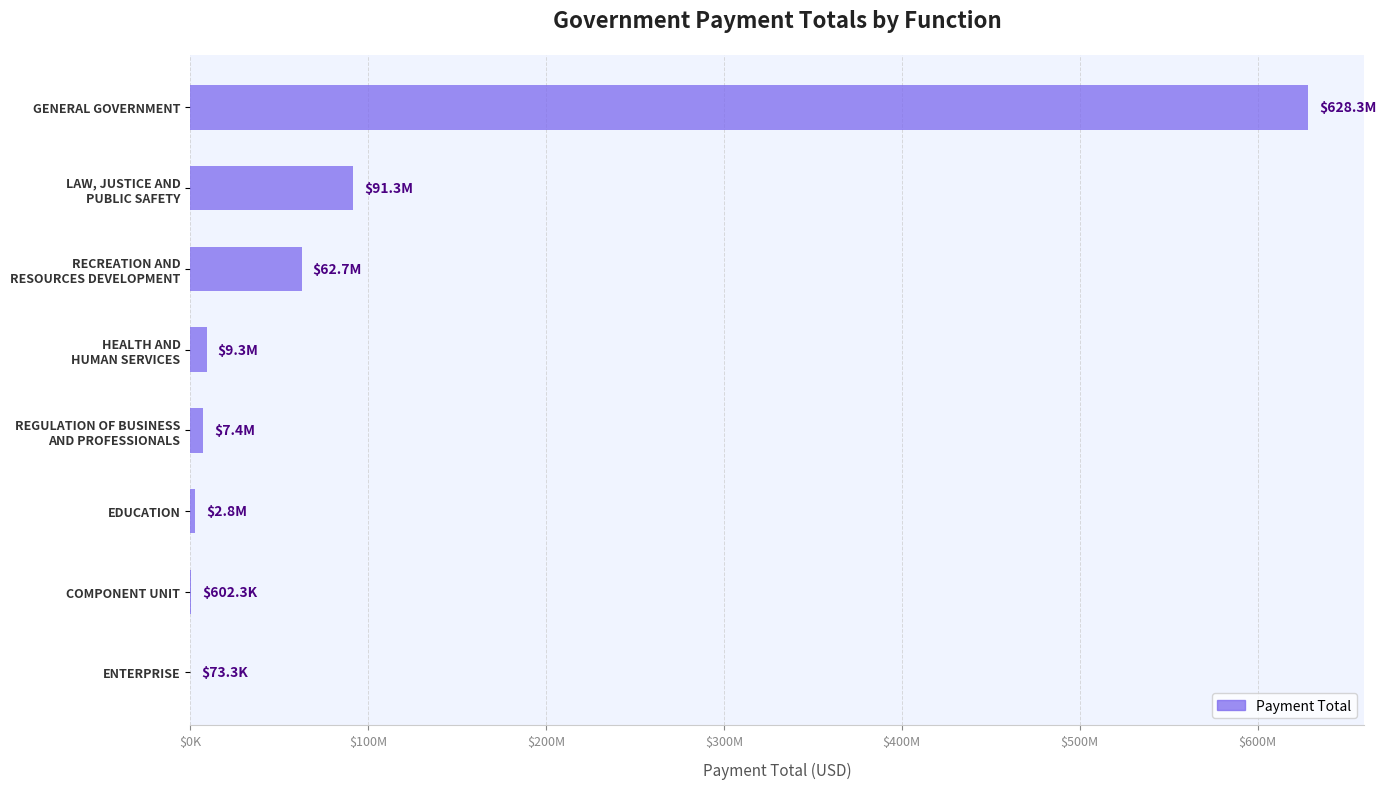

What is the sum of all values?

802519870.8